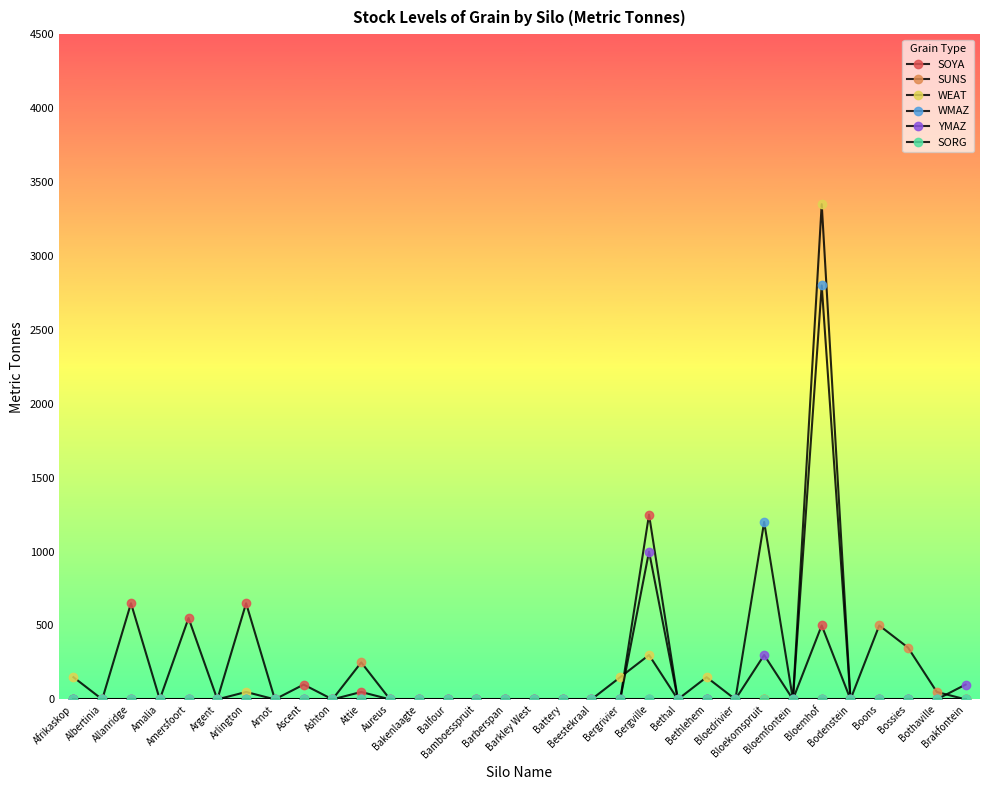

Is this an area chart (filled region under the line)?

No